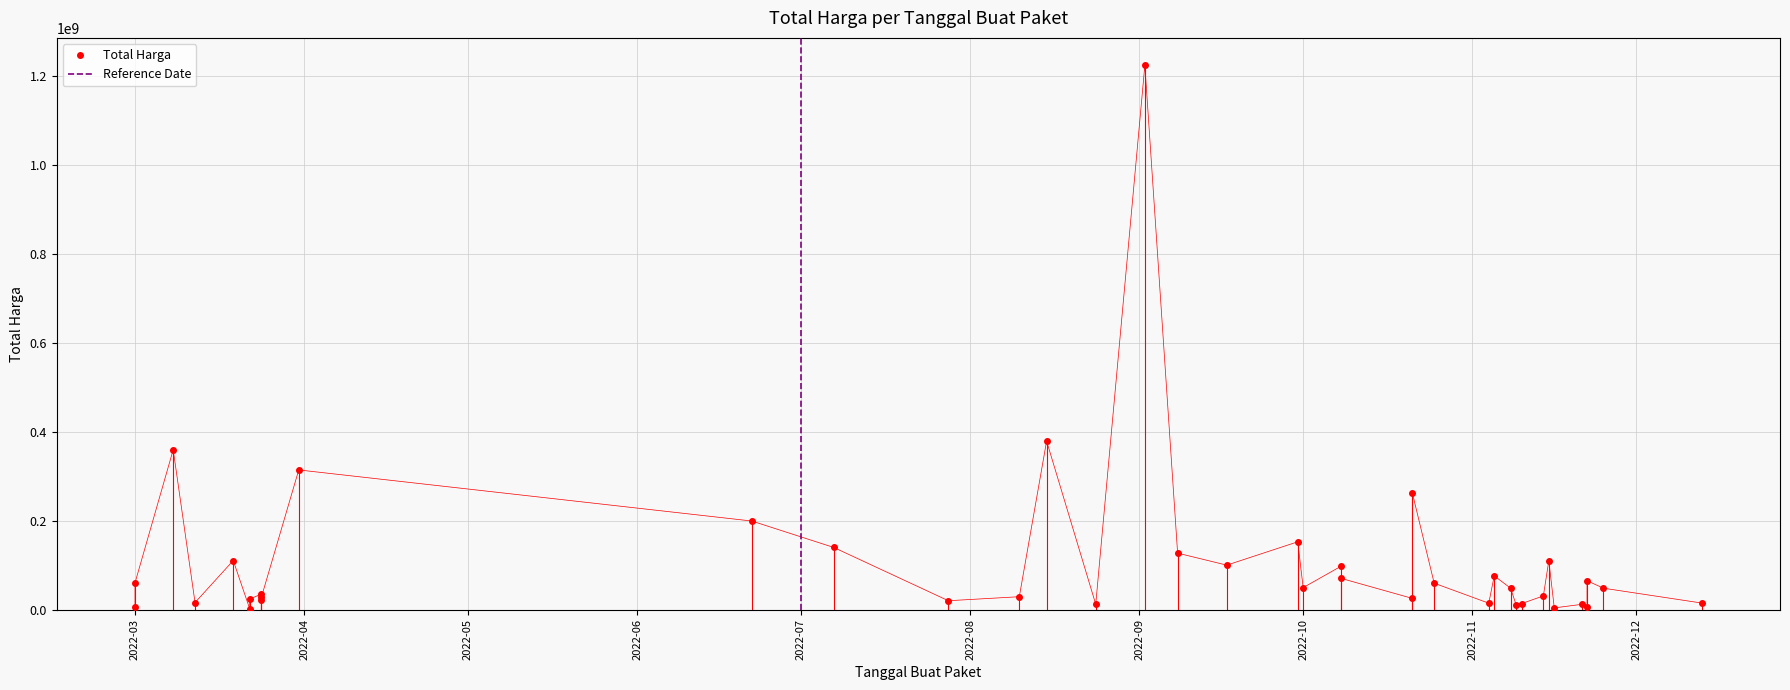

What is the change in value from 2022-09-17 to 2022-11-05?

-24080000